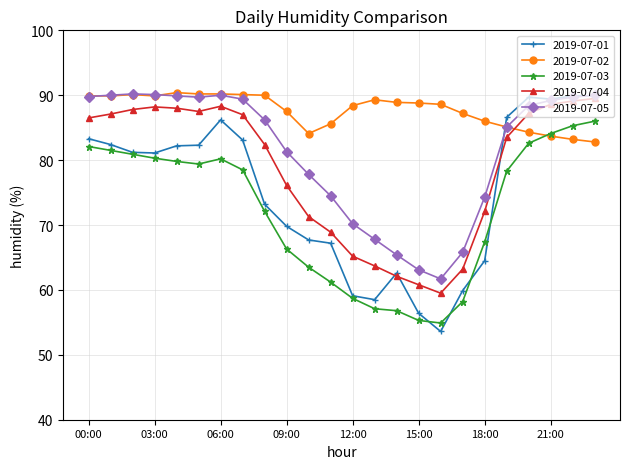

What is the smallest value displayed?

53.6